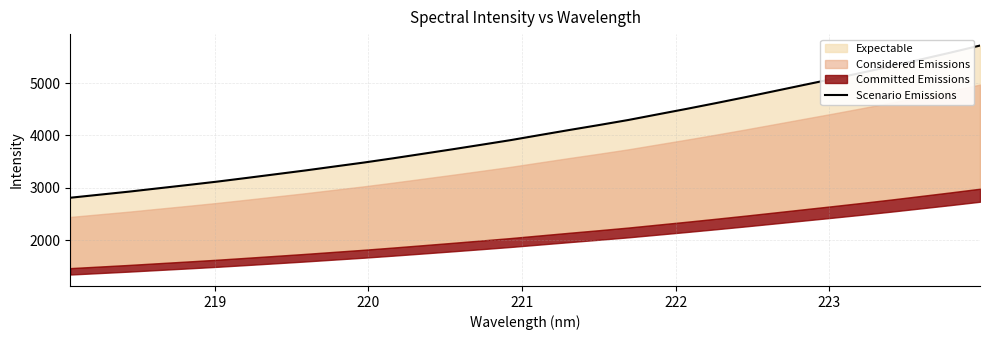

Is it true that the value at 7 is 1088.2?

False